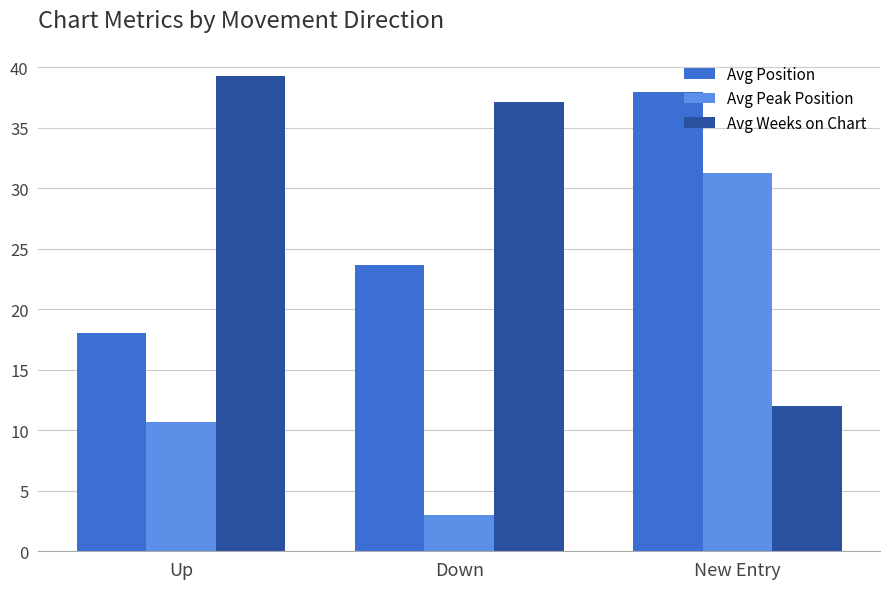

Which category has the highest value across all series?

Up